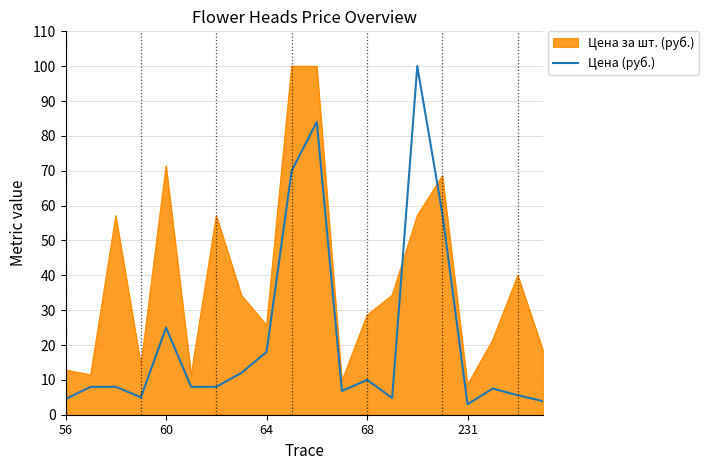

Which series has the largest total across all categories?

Цена за шт. (руб.)